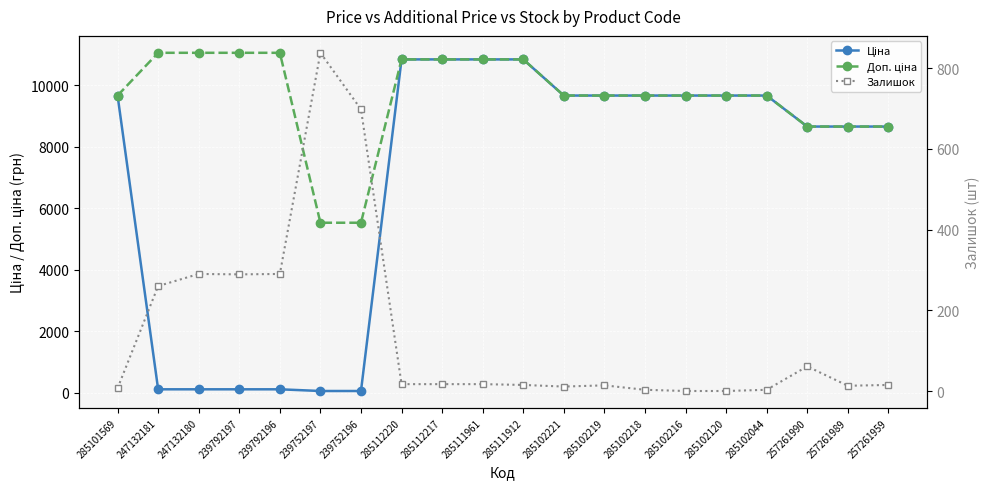

What is the total value across all series at 239752197?

6421.3